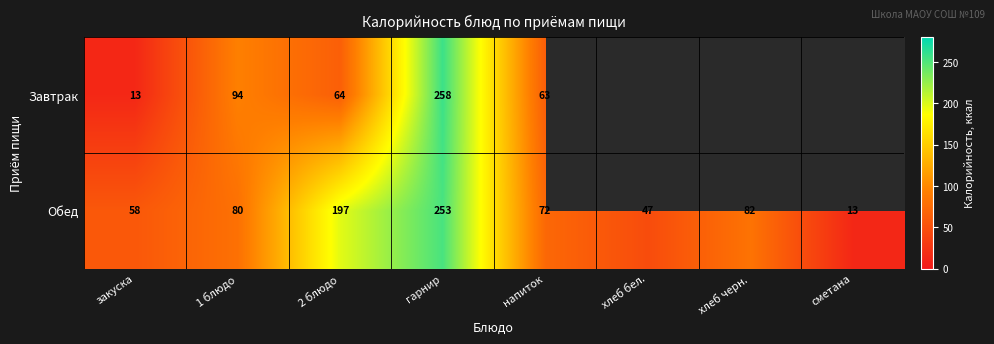

At which category is the sum across all series the highest?

гарнир